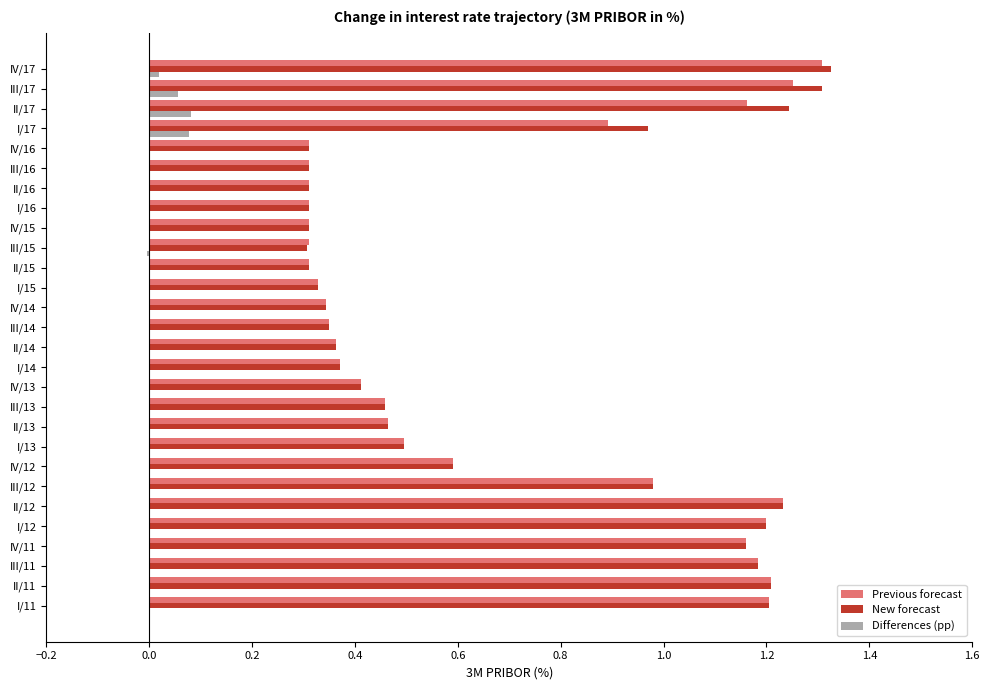

The value of New forecast at II/14 is 0.1. True or false?

False